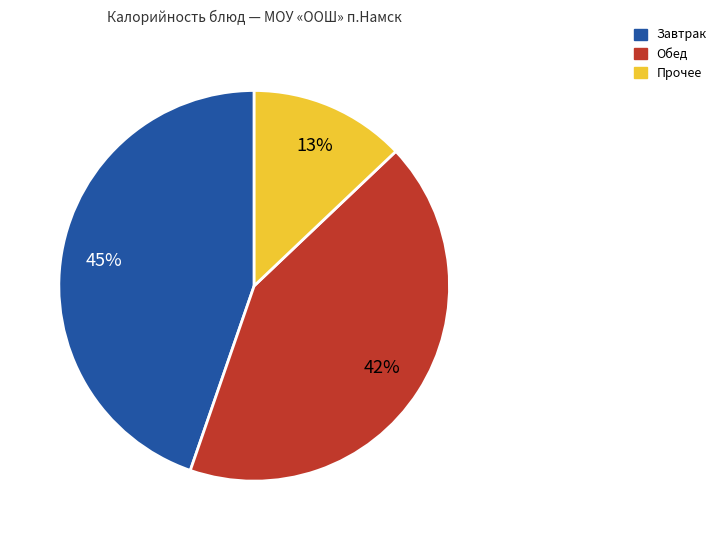

To the nearest percent, what is the difference between the largest and smallest slice percentages?

32%